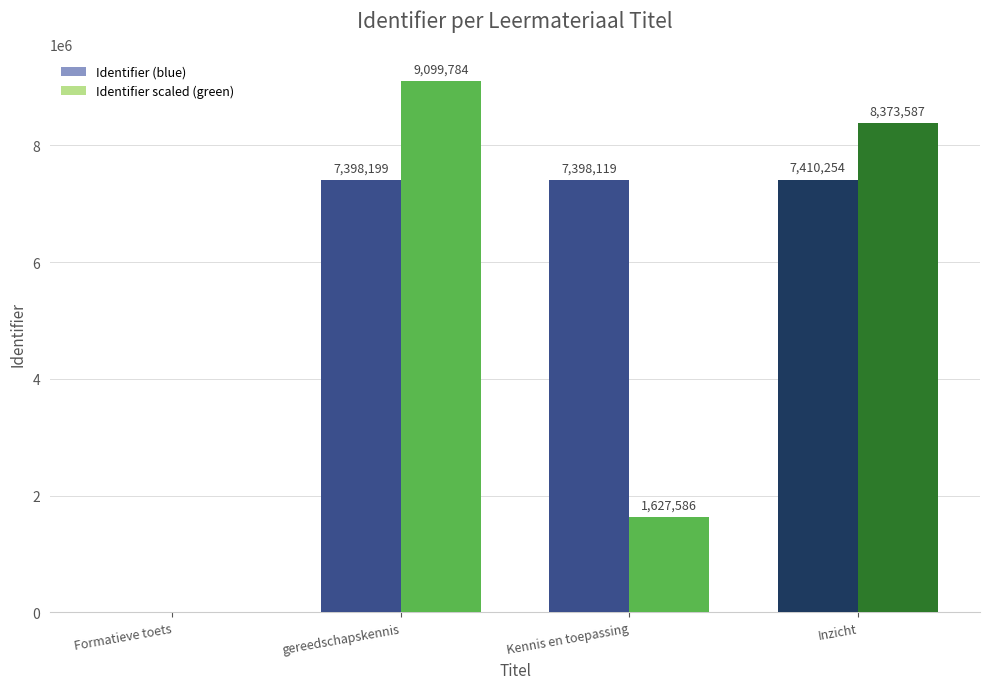

What are all the series names shown in the legend?

Identifier (blue), Identifier scaled (green)